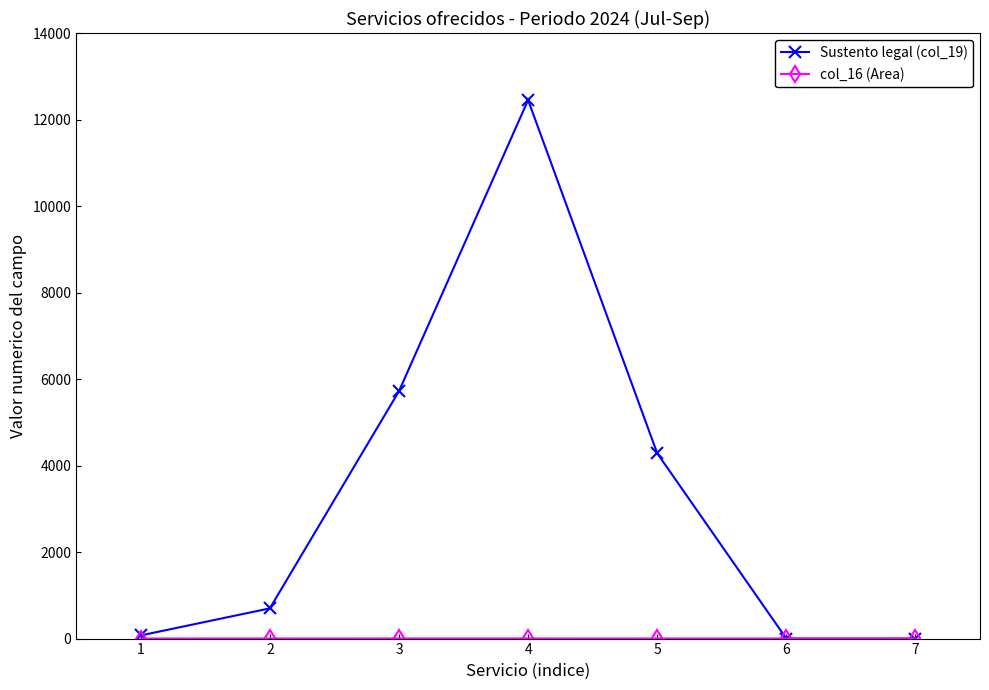

Which series has the largest total across all categories?

Sustento legal (col_19)